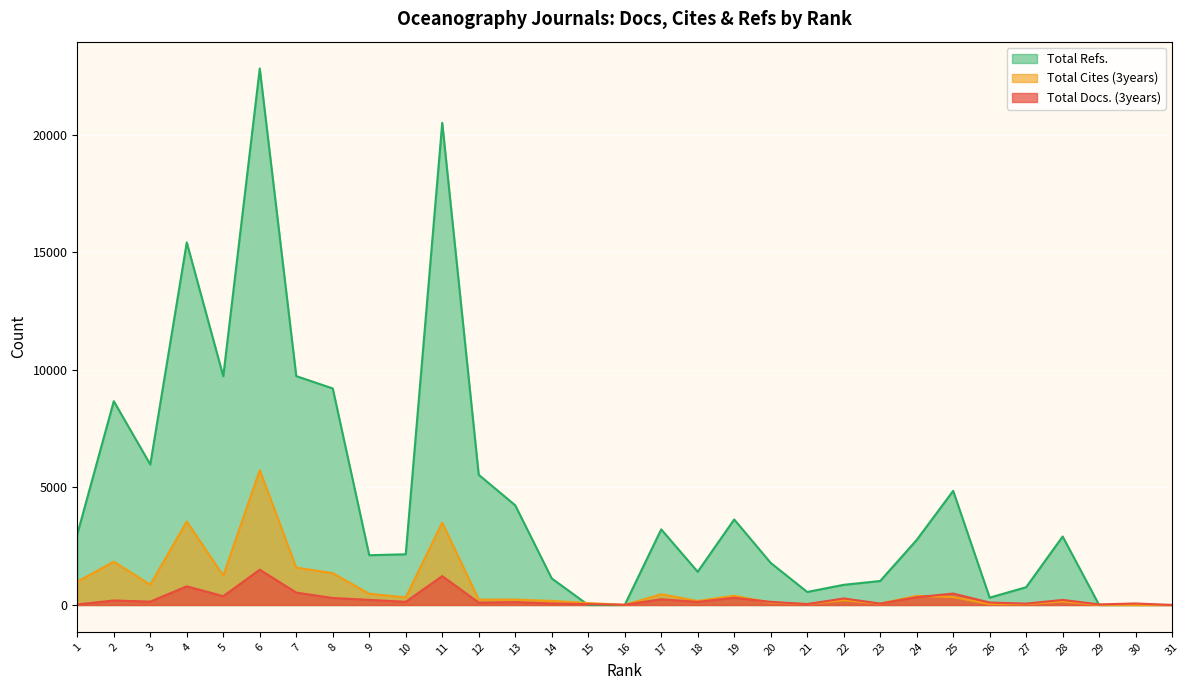

What are all the series names shown in the legend?

Total Refs., Total Cites (3years), Total Docs. (3years)